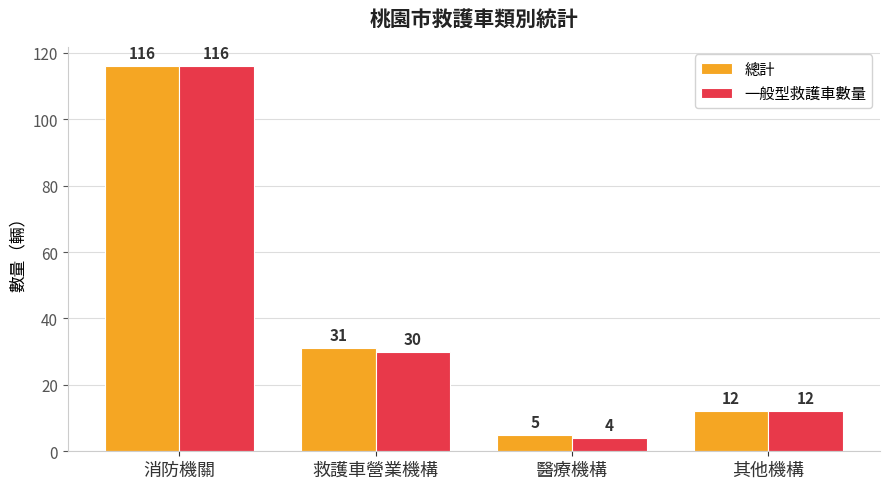

Which series changed the most between 消防機關 and 救護車營業機構?

一般型救護車數量